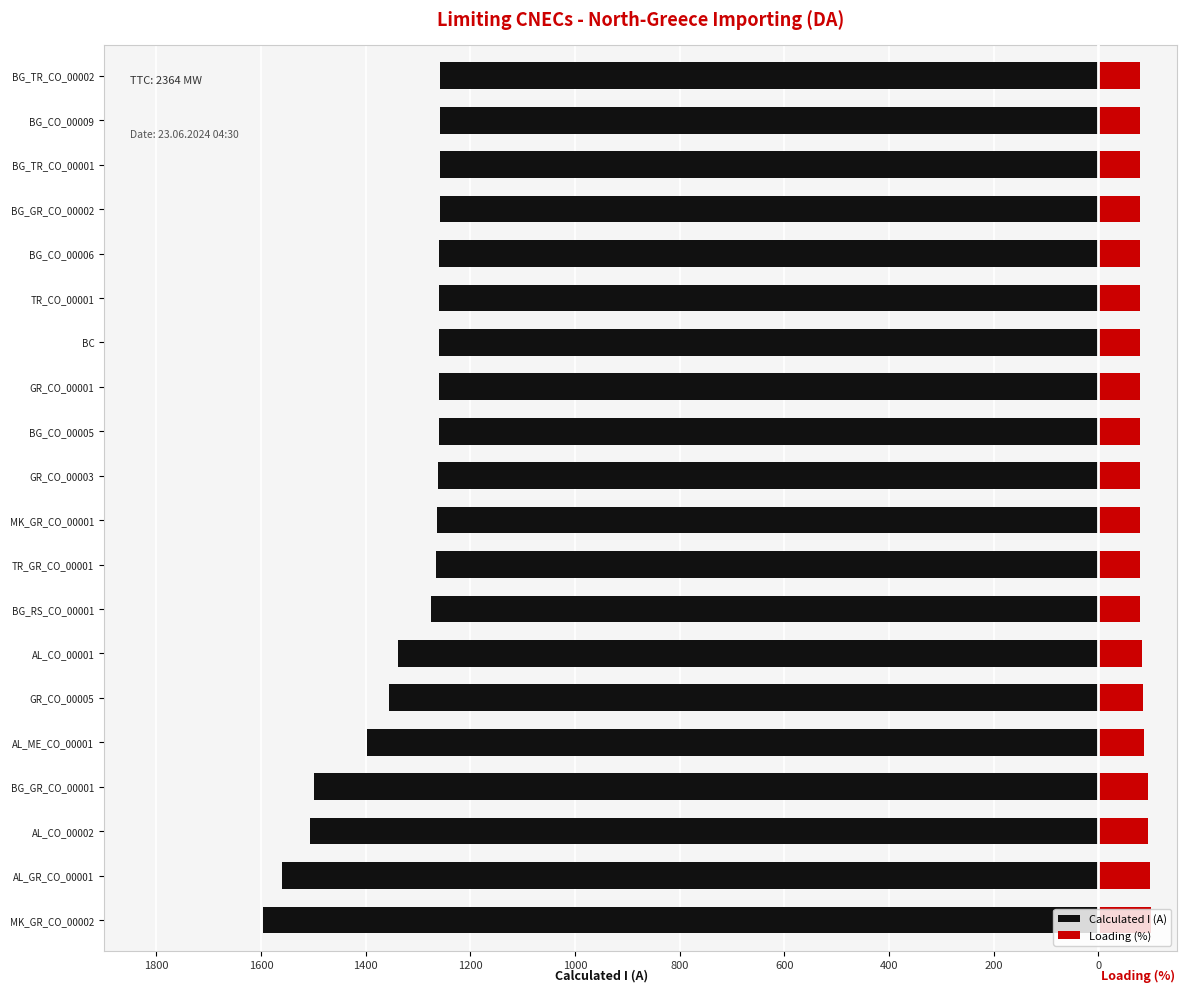

What are all the series names shown in the legend?

Calculated I (A), Loading (%)